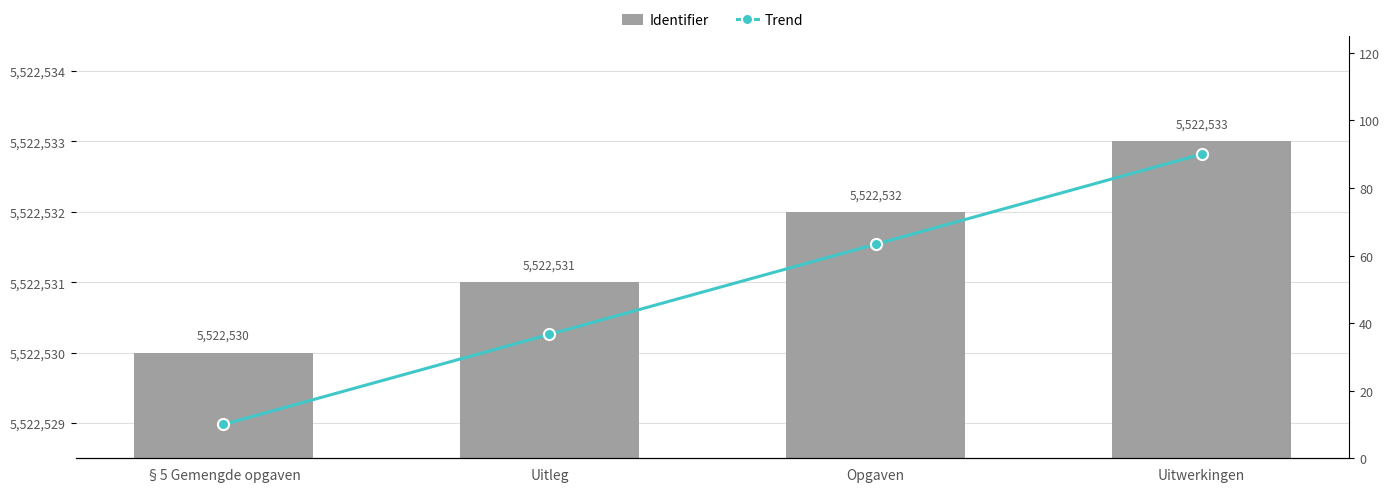

The value of Trend at §5 Gemengde opgaven is 16.8. True or false?

False